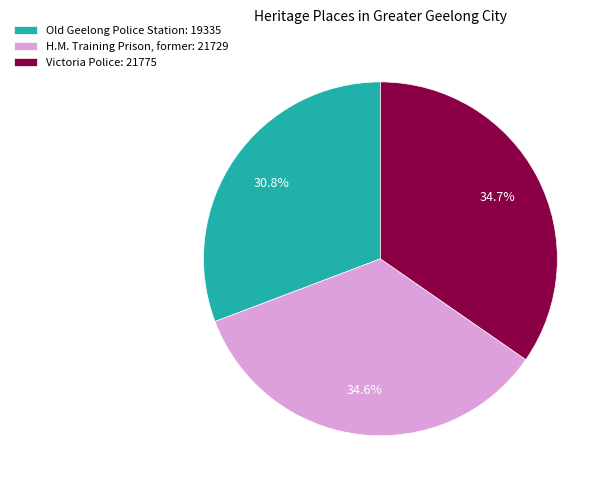

To the nearest percent, what is the combined percentage of Old Geelong Police Station and H.M. Training Prison, former?

65%